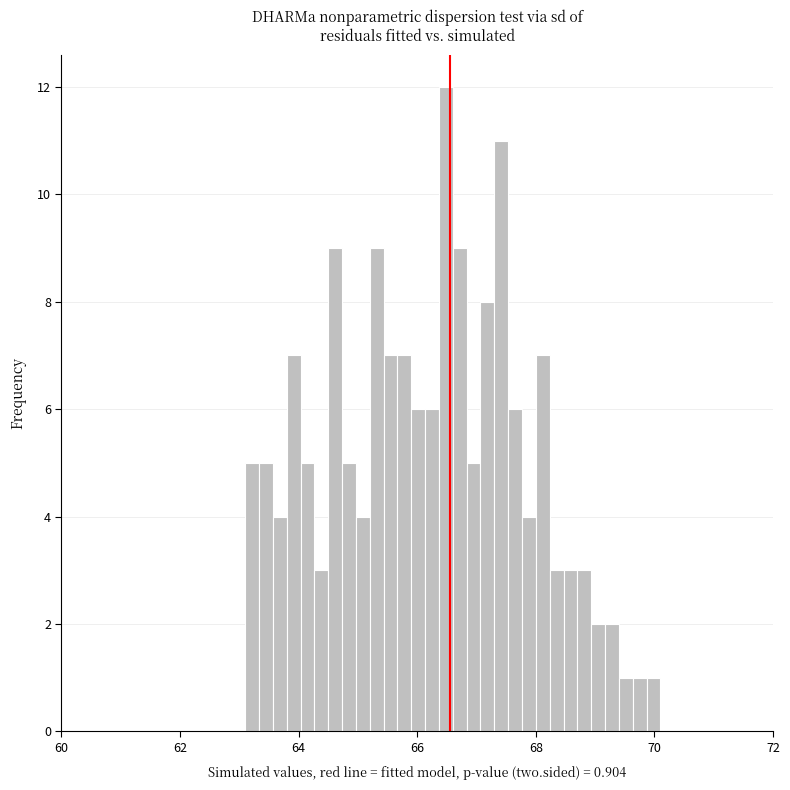

Around what value on the x-axis is the tallest bar? Give the approximate position of its centre, as read against the axis.

66.4